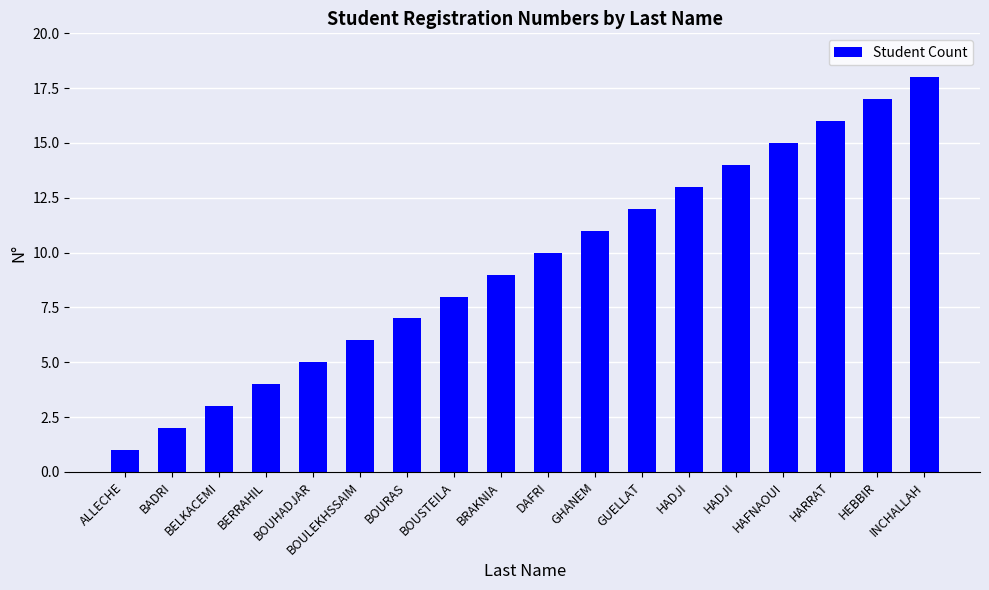

At which category does the chart reach its minimum across all series?

ALLECHE